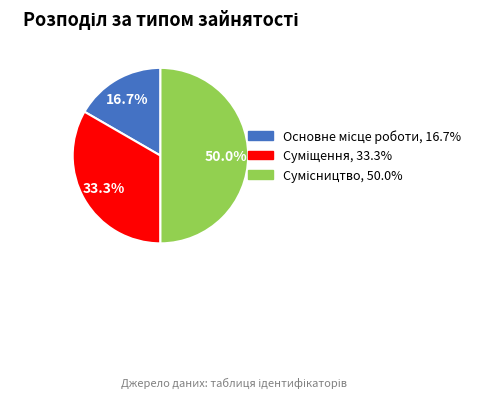

Count the number of slices in the pie.

3